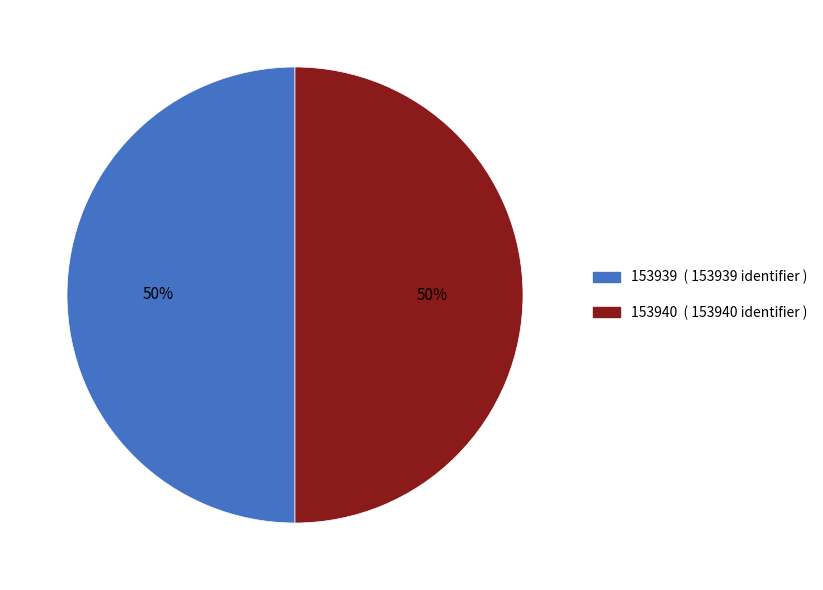

To the nearest percent, what portion does 153940 represent?

50%